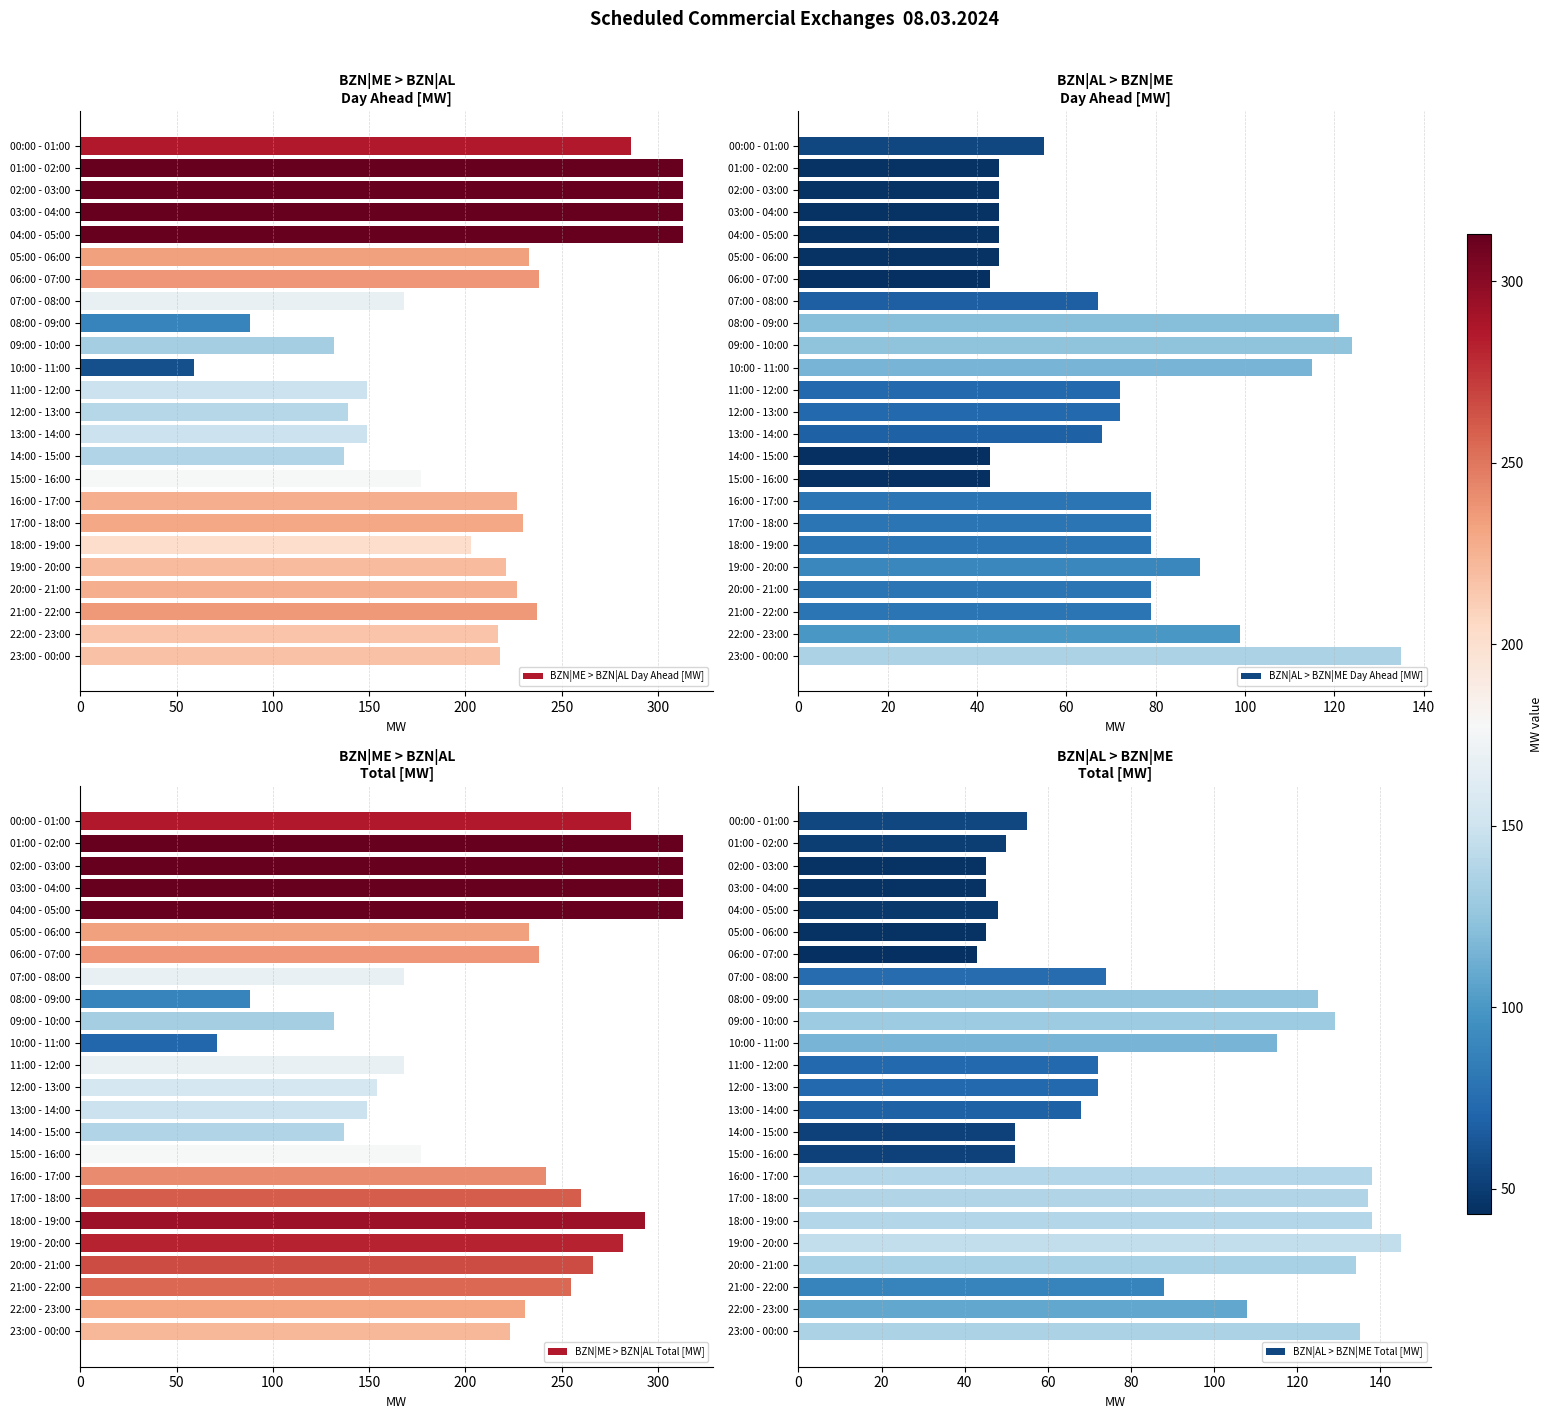

How many bars are there in each group?

4